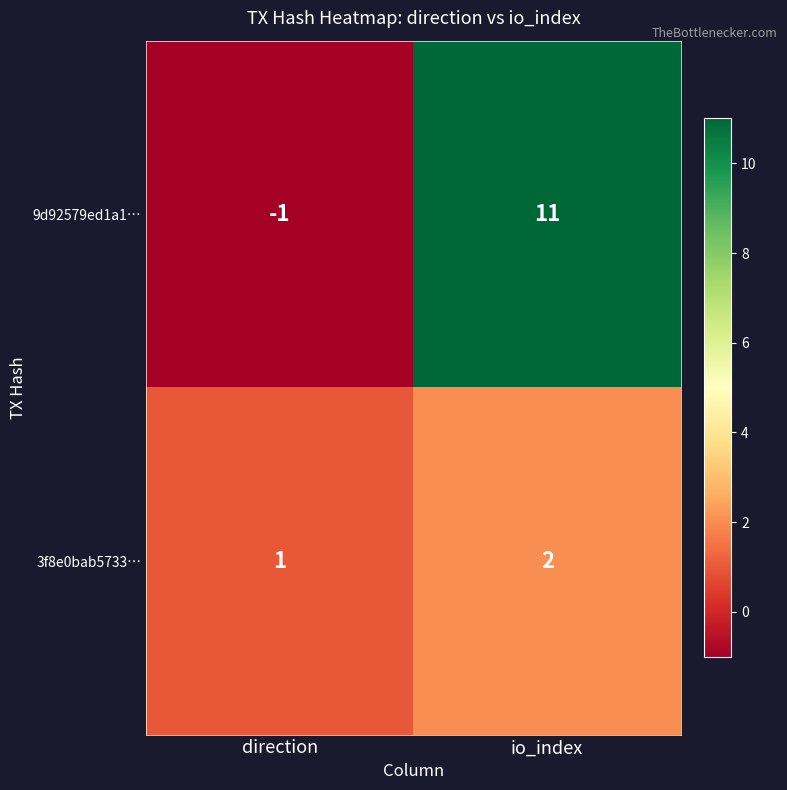

What is the difference between the highest and lowest values at io_index?

9